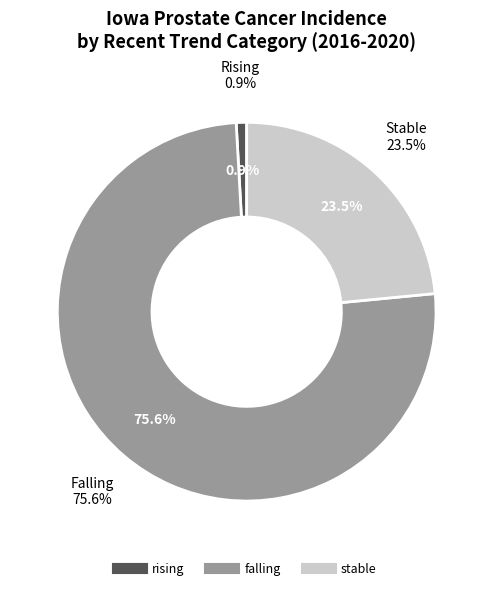

Which slice is the largest?

falling